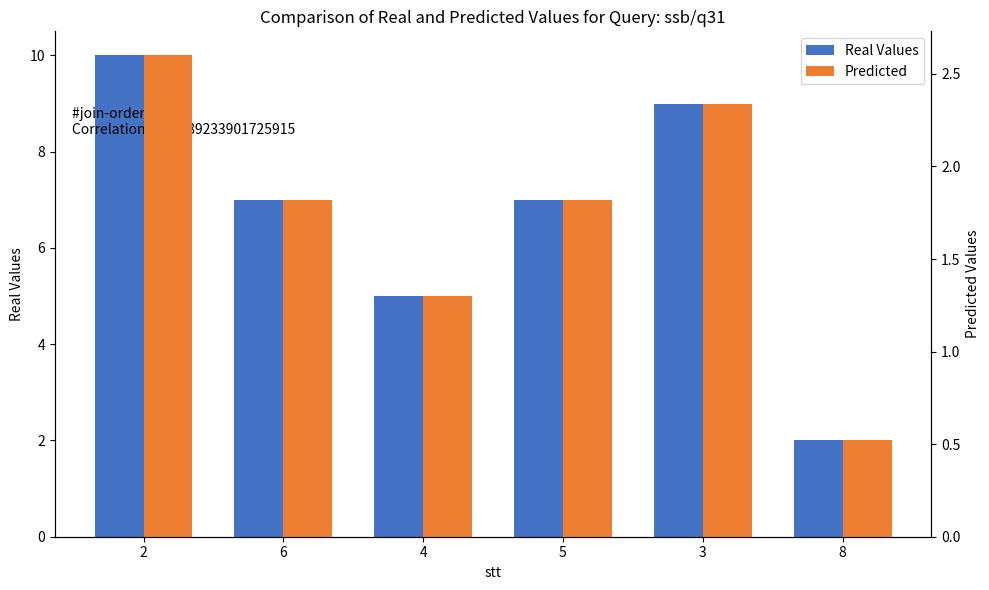

What value does the Real Values series have at 4?

5.0